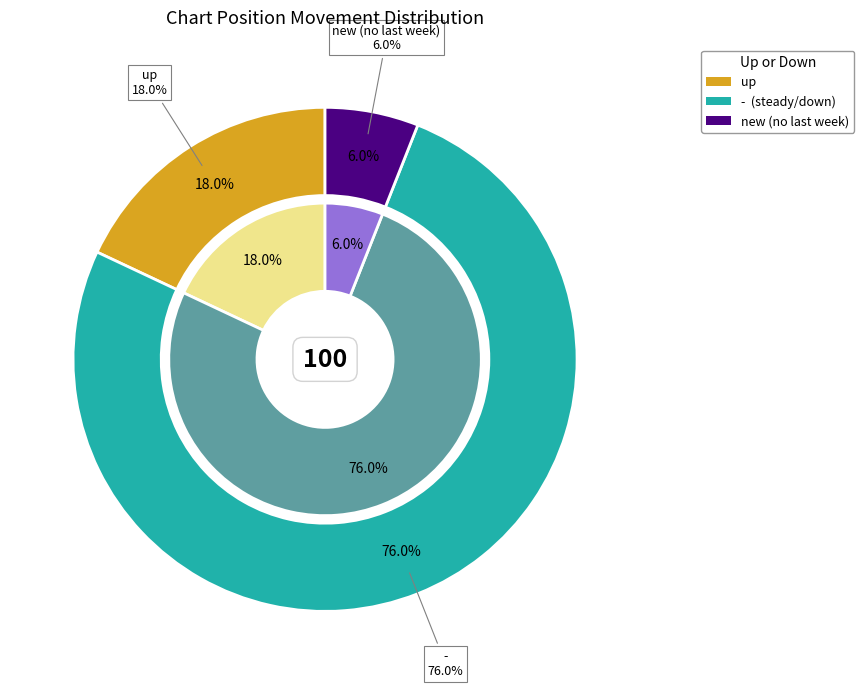

Which slice represents more than half of the pie?

down (-)